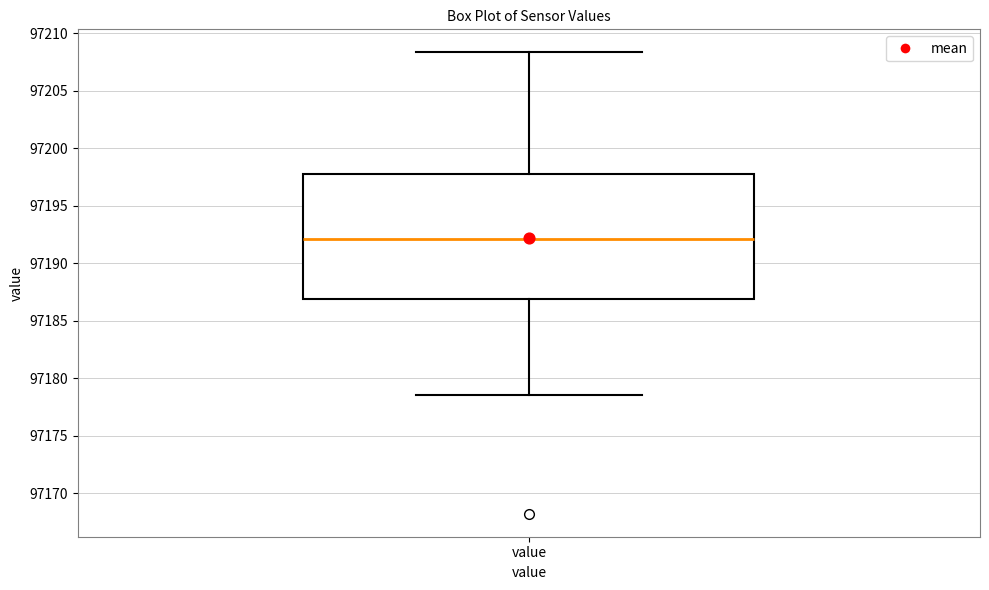

Where is the upper edge of the box for value on the y-axis? The values are not printed on the chart, so give them approximately, as read against the axis.

97198.0